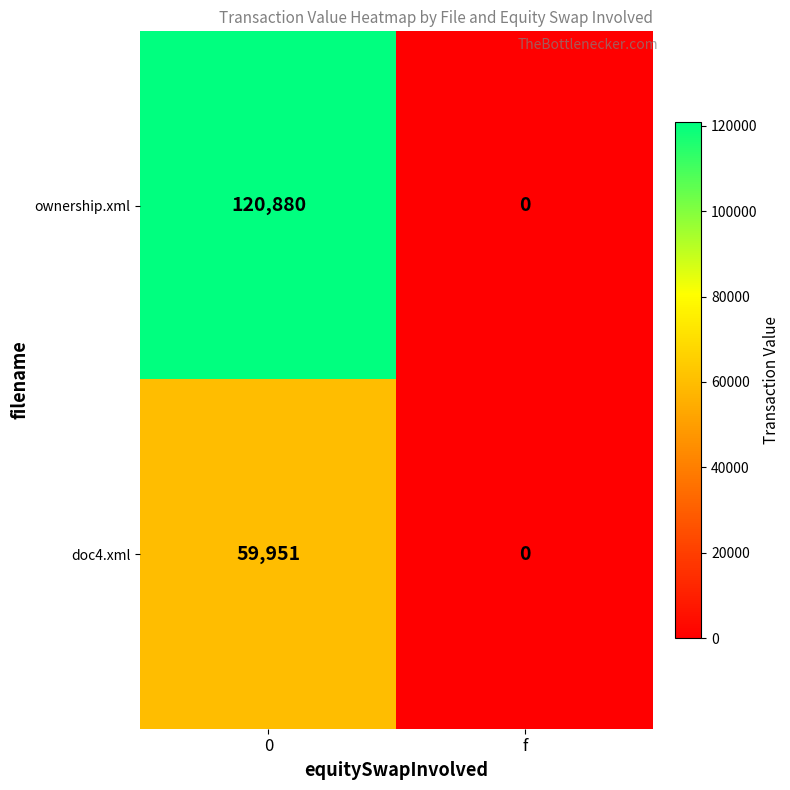

Rank the series by their average value, from highest to lowest.

ownership.xml, doc4.xml